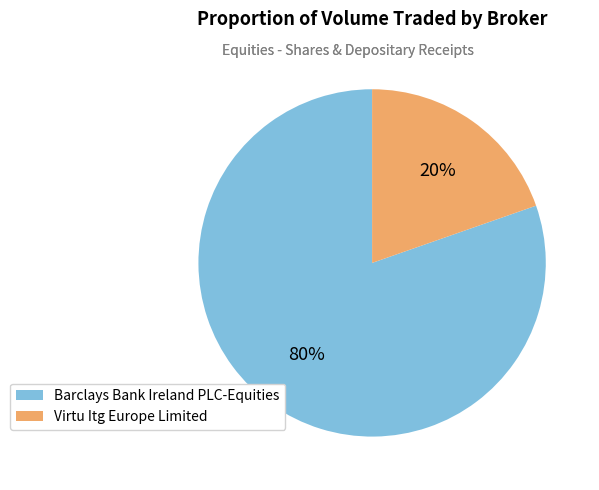

What percentage is the Barclays Bank Ireland PLC-Equities slice, to the nearest percent?

80%